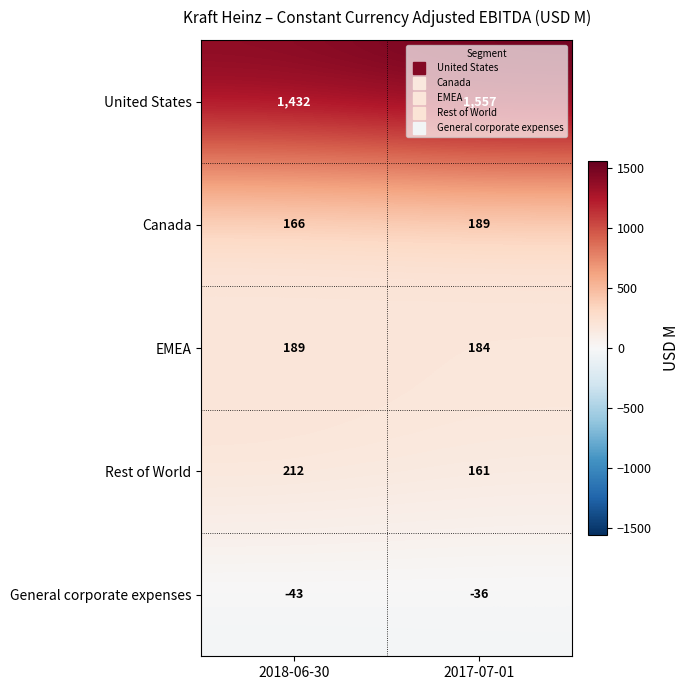

Where is Rest of World nearest to the value 186?

2017-07-01